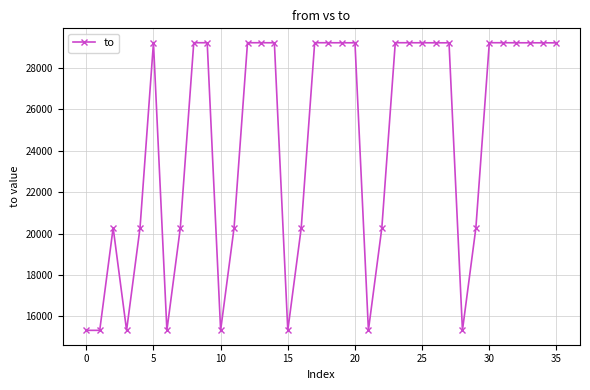

What is the difference between the maximum and minimum values?

13894